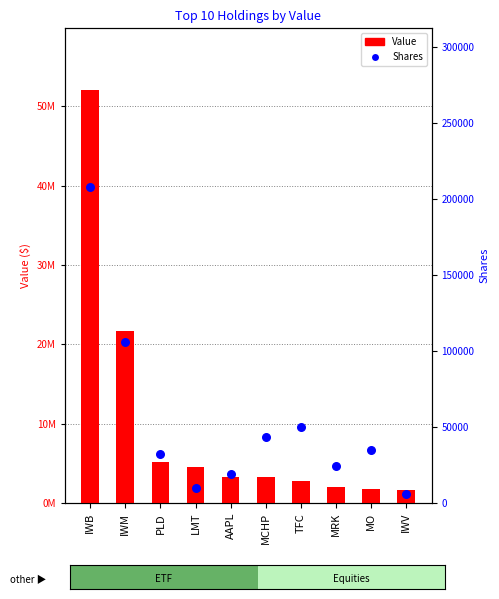

Is the value of Shares at IWV greater than the value of Value at PLD?

No